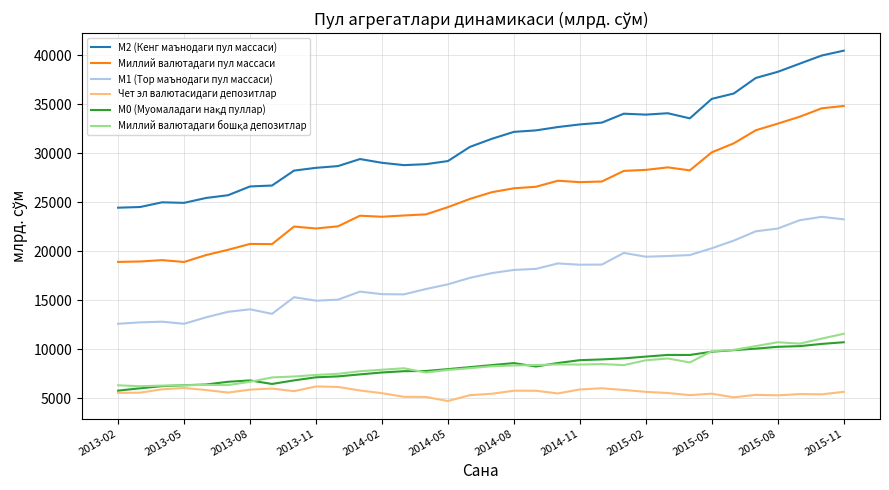

How many lines are shown in the chart?

6